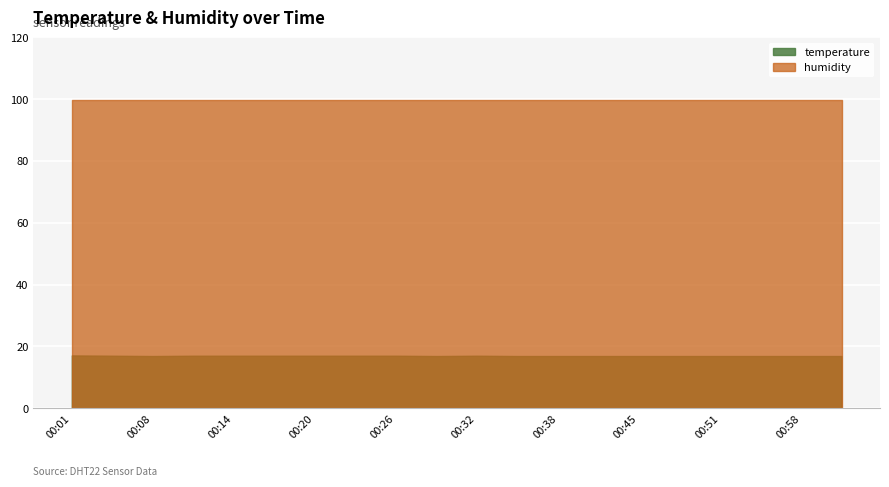

Reading left to right, what are all the values shown in this chart?

temperature: 00:01=17.1	00:05=17.0	00:08=16.9	00:11=17.0	00:14=17.0	00:17=17.0	00:20=17.0	00:23=17.0	00:26=17.0	00:29=16.9	00:32=17.0	00:35=16.9	00:38=16.9	00:41=16.9	00:45=16.9	00:48=16.9	00:51=16.9	00:54=16.9	00:58=16.9	01:01=16.9
humidity: 00:01=99.9	00:05=99.9	00:08=99.9	00:11=99.9	00:14=99.9	00:17=99.9	00:20=99.9	00:23=99.9	00:26=99.9	00:29=99.9	00:32=99.9	00:35=99.9	00:38=99.9	00:41=99.9	00:45=99.9	00:48=99.9	00:51=99.9	00:54=99.9	00:58=99.9	01:01=99.9